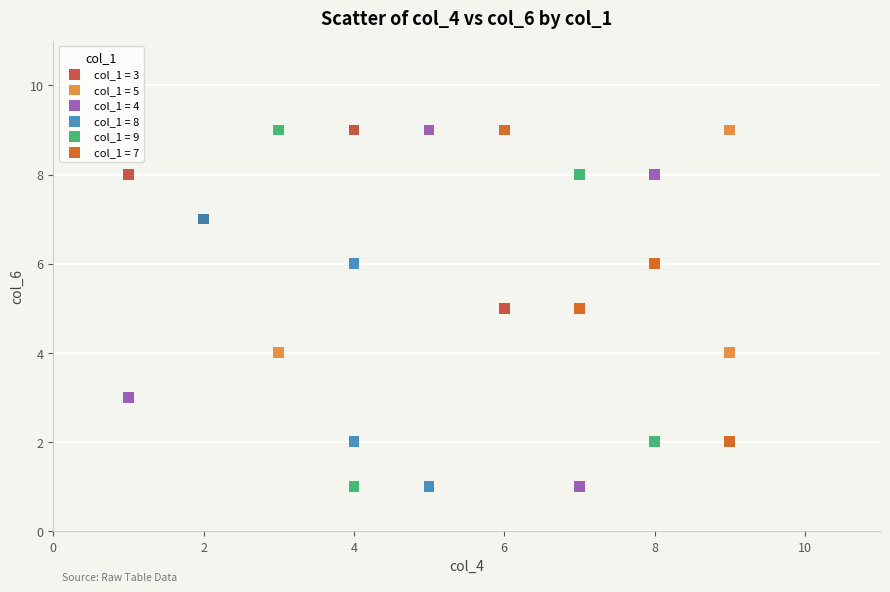

What are all the series names shown in the legend?

col_1 = 3, col_1 = 5, col_1 = 4, col_1 = 8, col_1 = 9, col_1 = 7